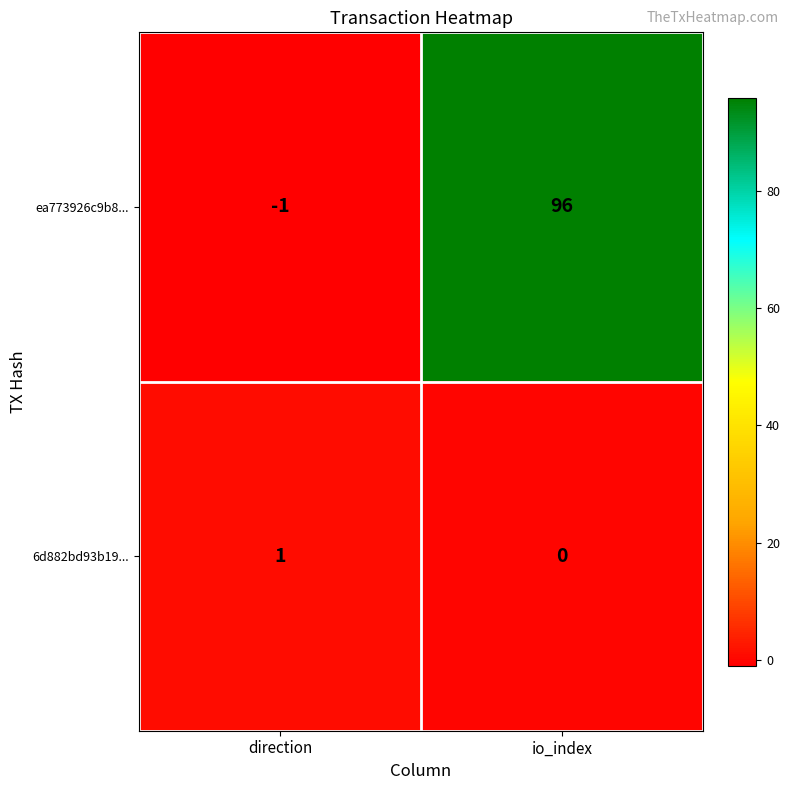

The ea773926c9b8... series shows 135 at io_index. True or false?

False